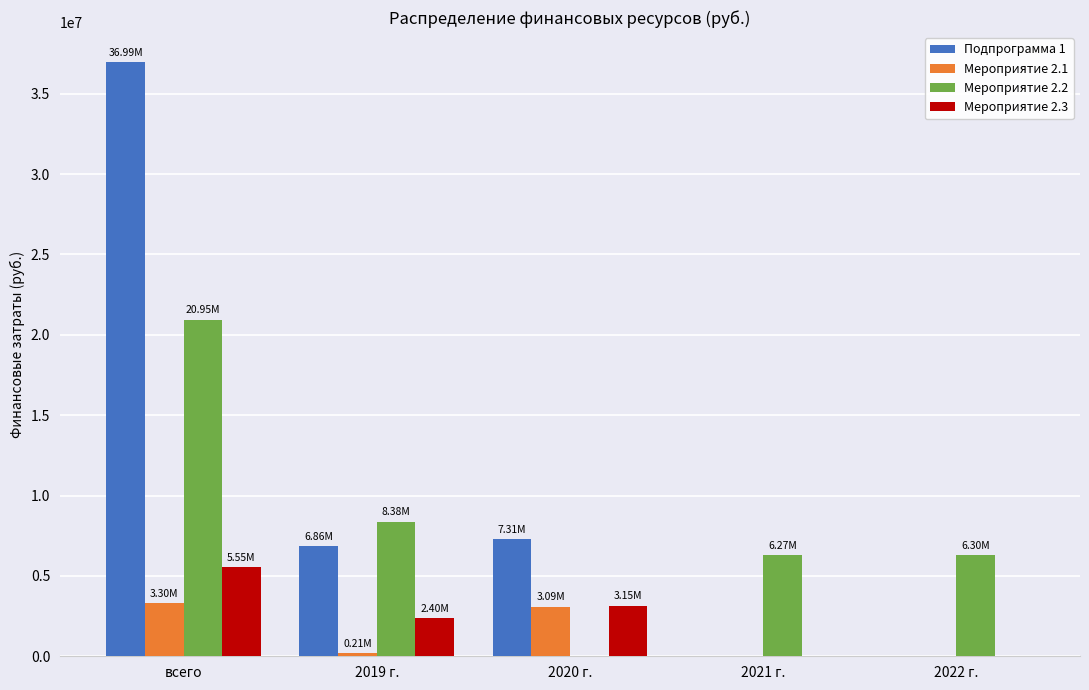

Where is Мероприятие 2.2 nearest to the value 10475370?

2019 г.